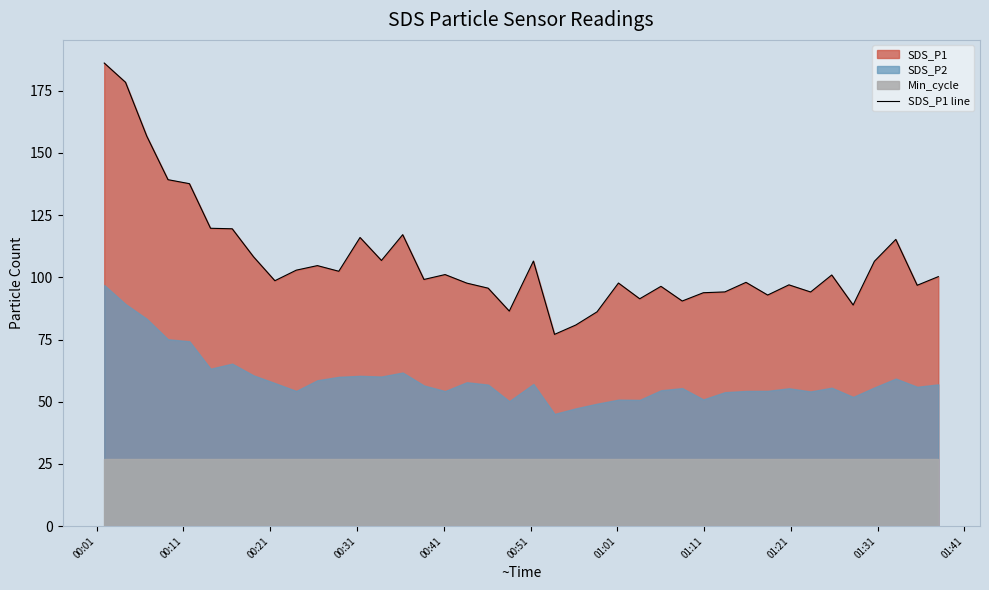

At which category does the chart reach its peak across all series?

00:01